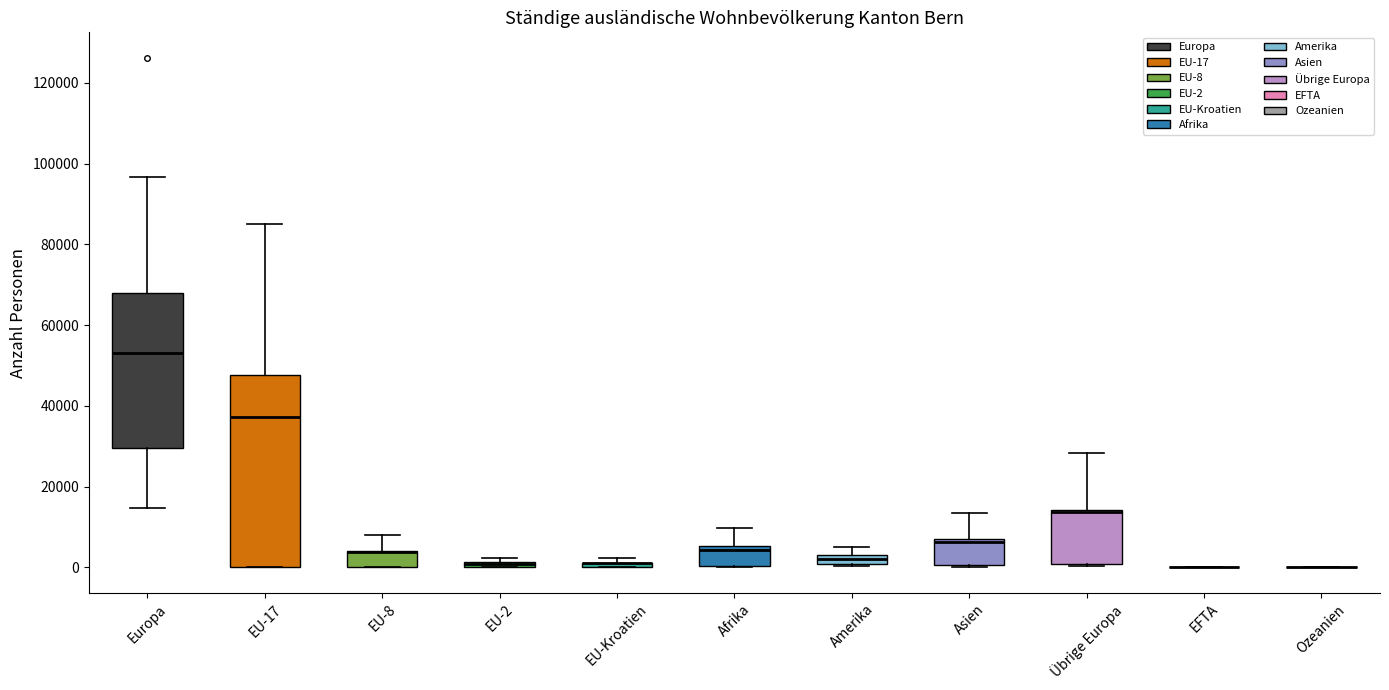

Which box is the tallest, from its lower edge to its upper edge?

EU-17